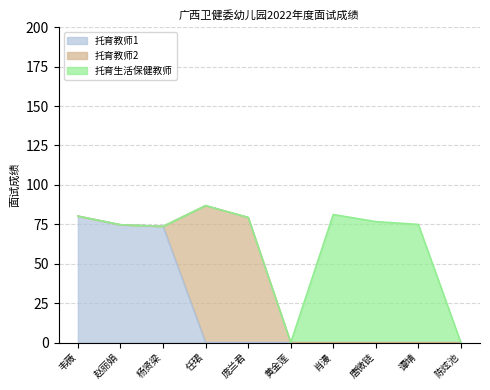

True or false: 托育教师1 and 托育教师2 cross at least once.

True